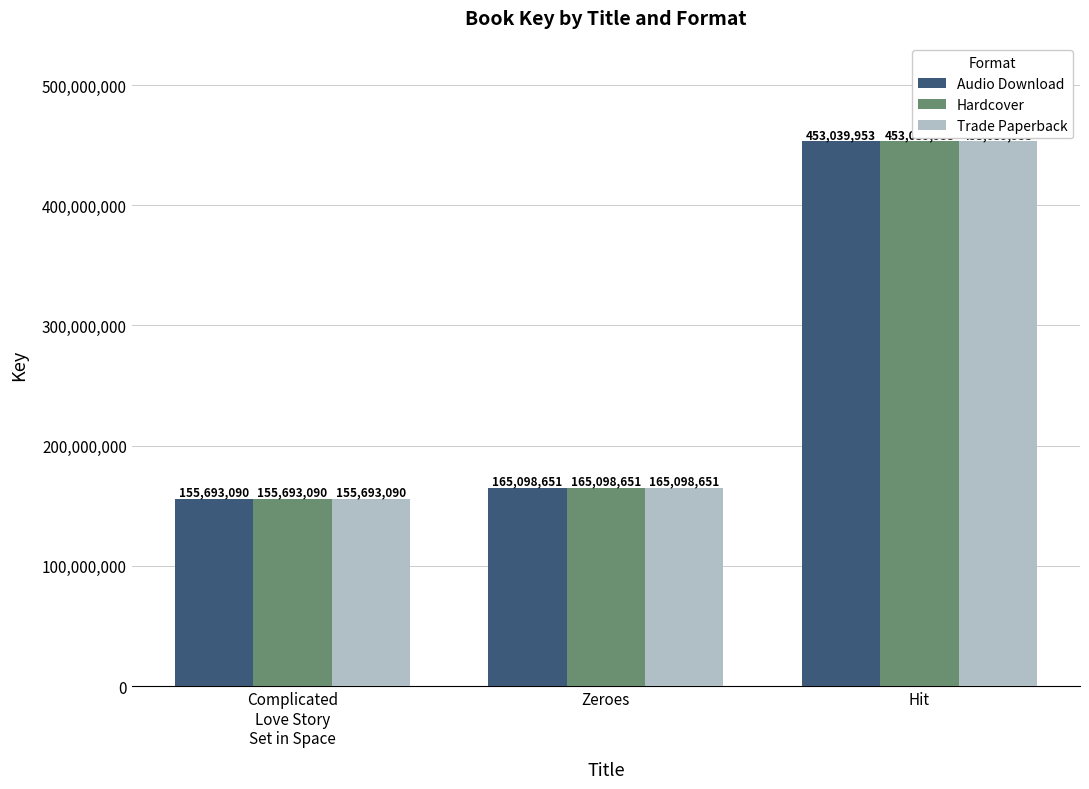

How many groups of bars are there?

3